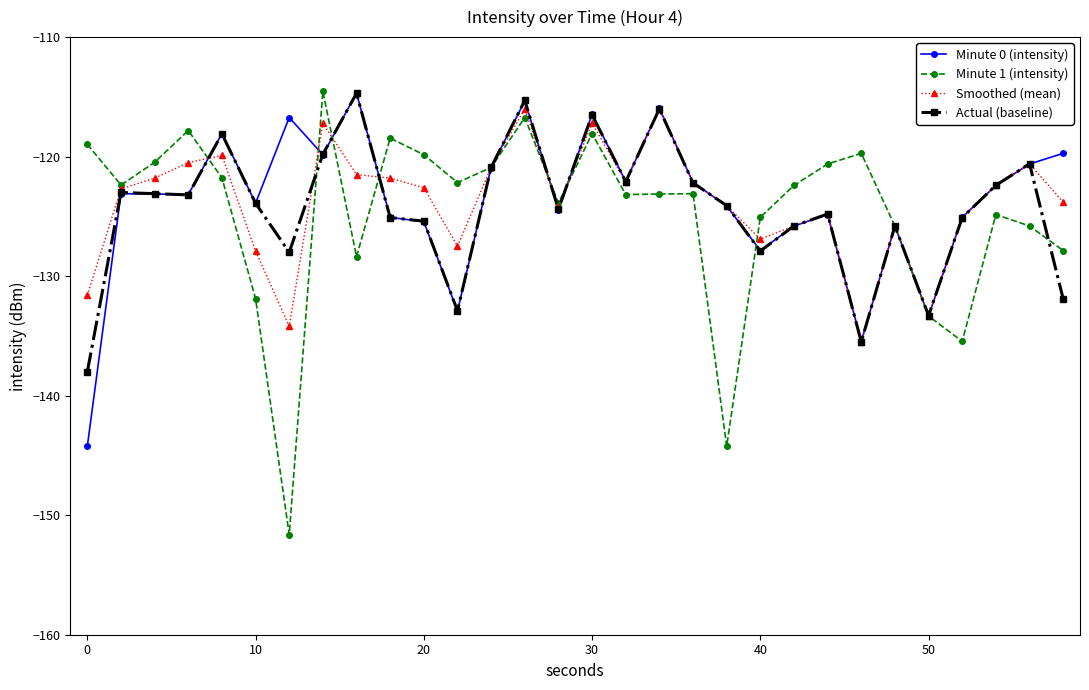

What is the value of the Minute 0 (intensity) point at the 15th from the left?

-124.4